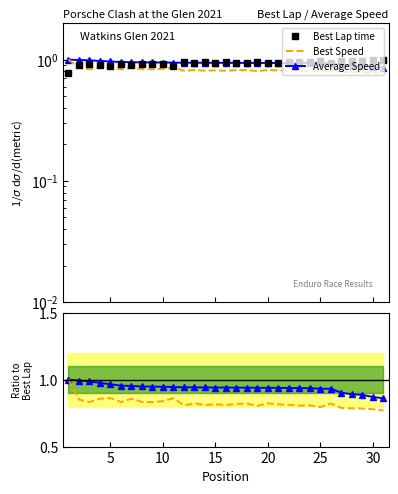

Is this an area chart (filled region under the line)?

No